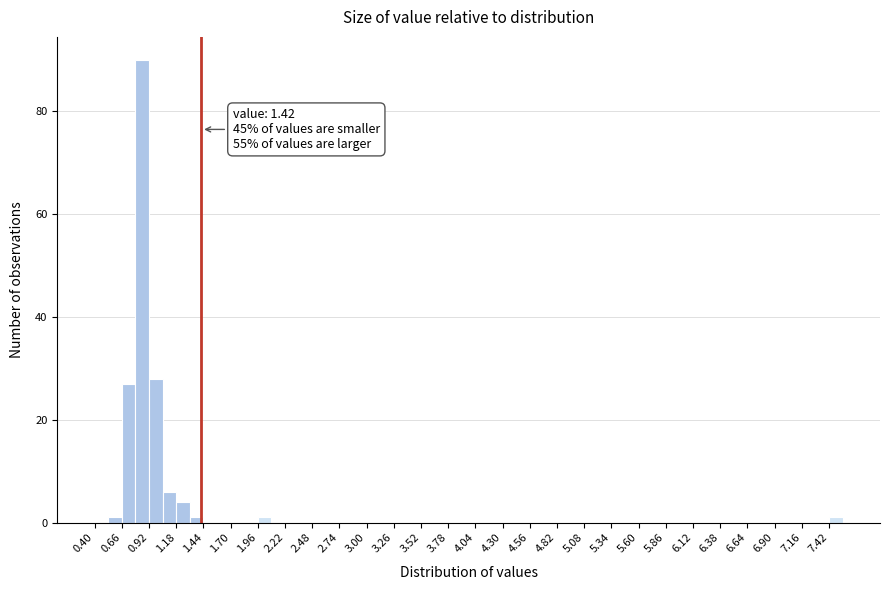

Around what value on the x-axis is the tallest bar? Give the approximate position of its centre, as read against the axis.

0.85